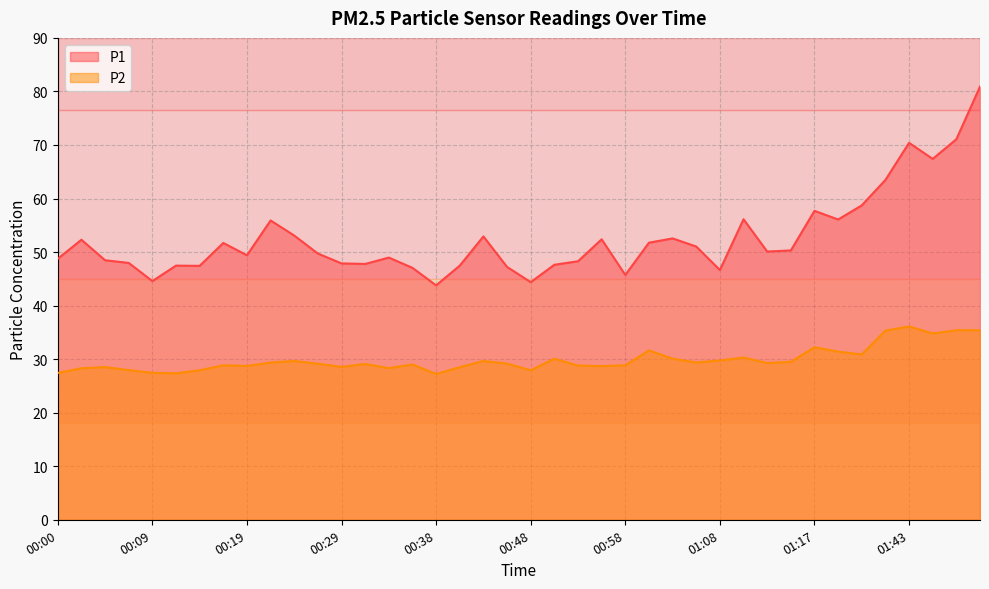

What is the minimum value shown in the chart?

27.2